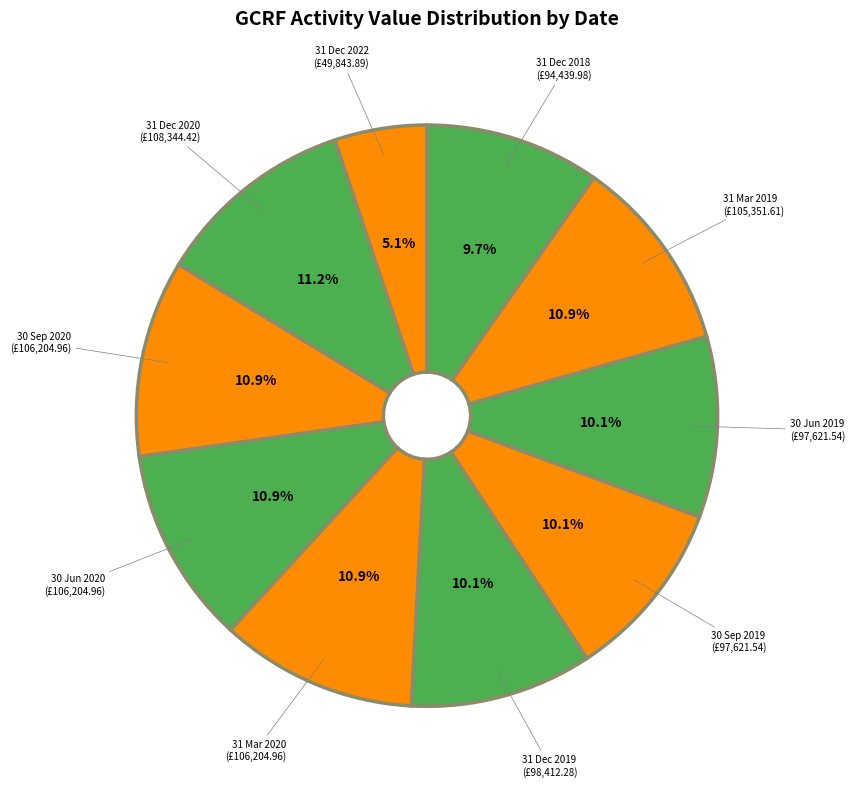

How many slices are in this pie chart?

10